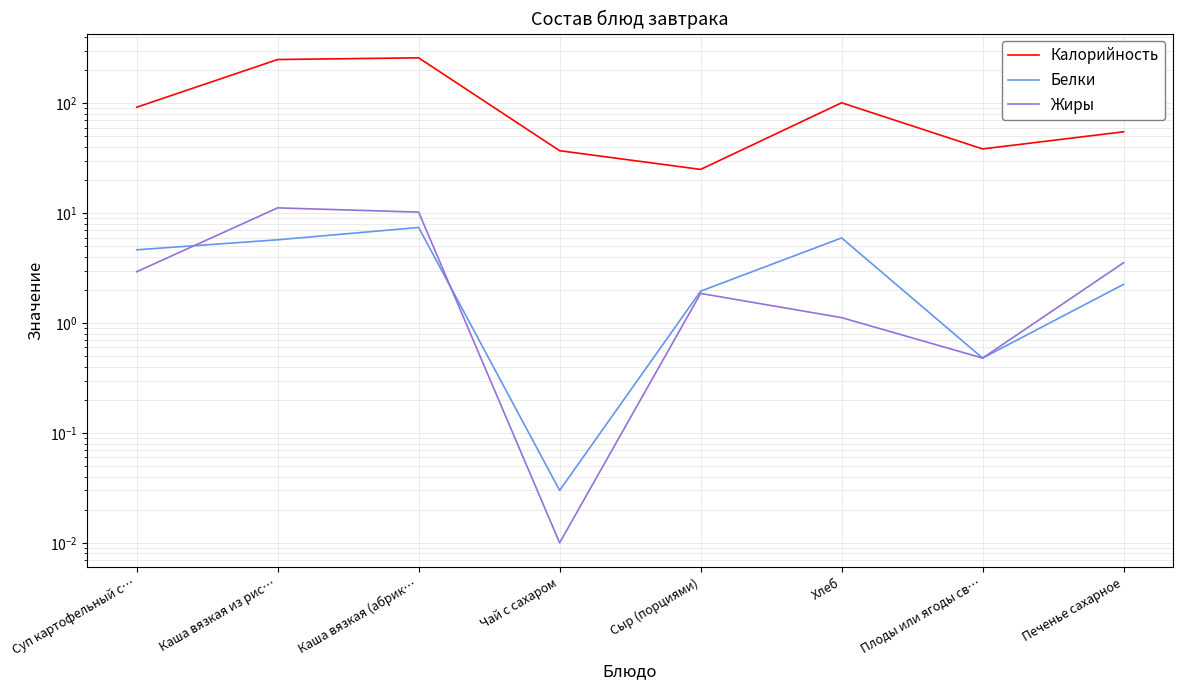

Count the number of categories in the chart.

8